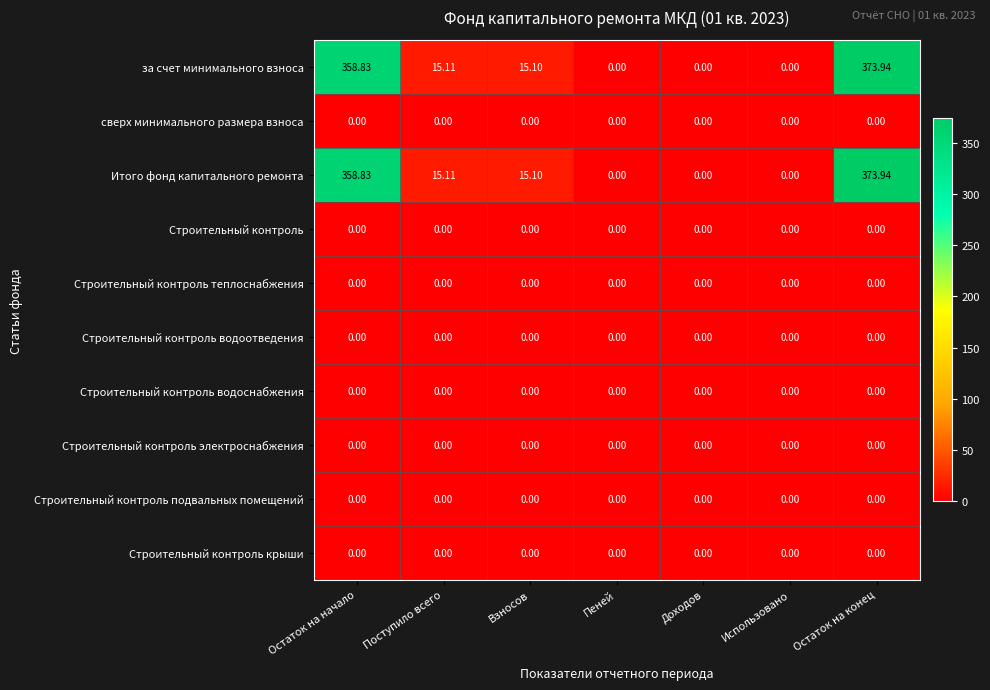

At which label does за счет минимального взноса reach its peak?

Остаток на конец